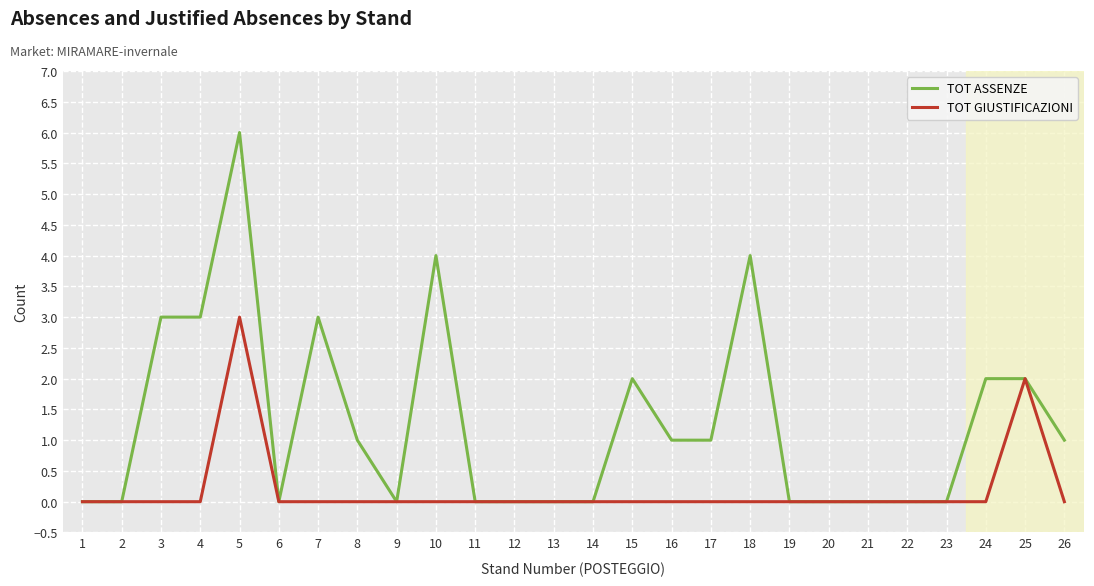

At 24, list the series in order from largest to smallest.

TOT ASSENZE, TOT GIUSTIFICAZIONI